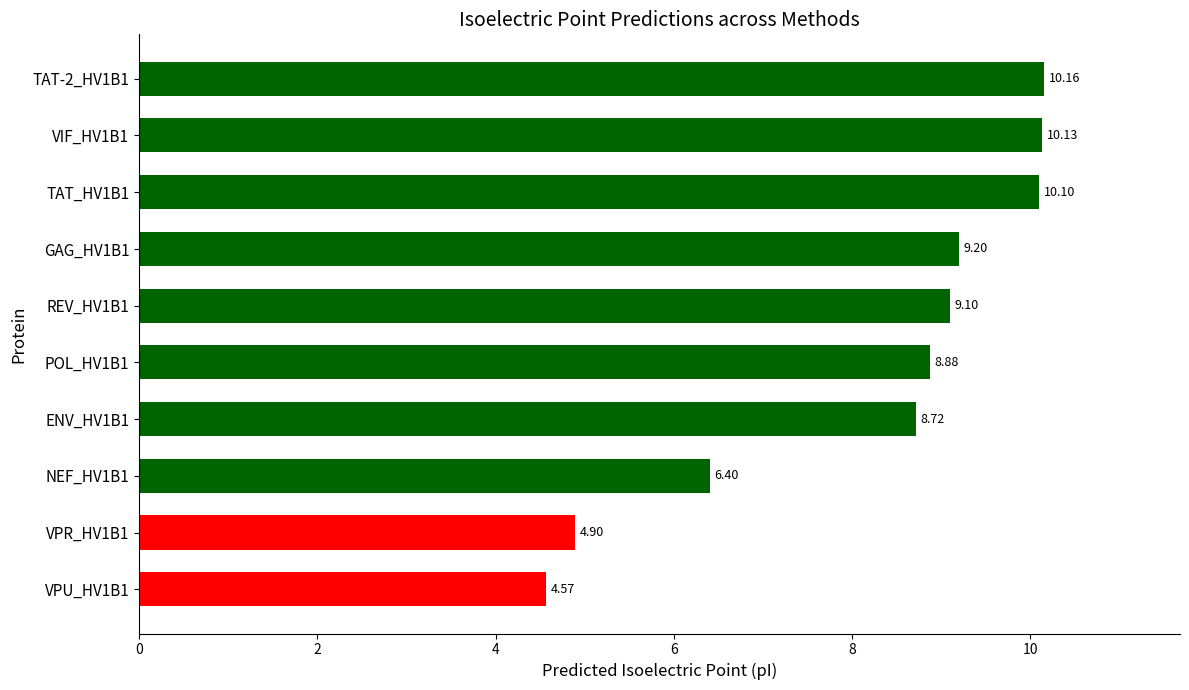

Which has a higher value, GAG_HV1B1 or VIF_HV1B1?

VIF_HV1B1